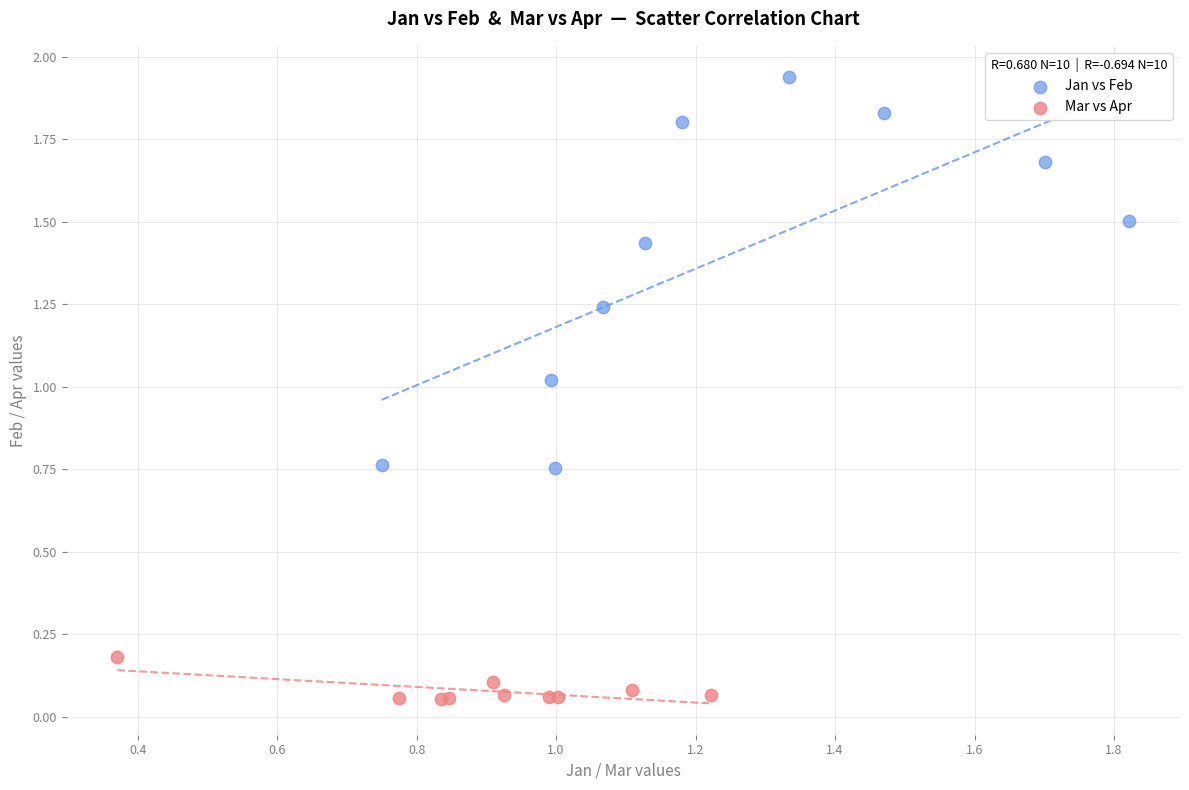

What are all the series names shown in the legend?

Jan vs Feb, Mar vs Apr